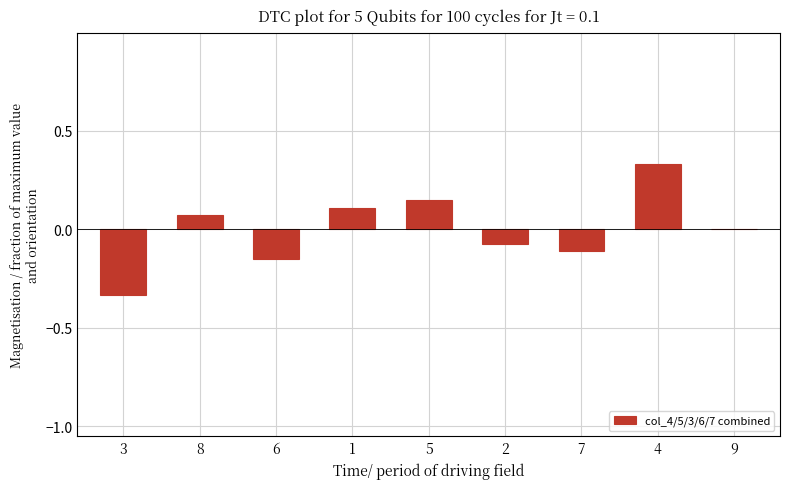

How many distinct data groups are displayed?

1